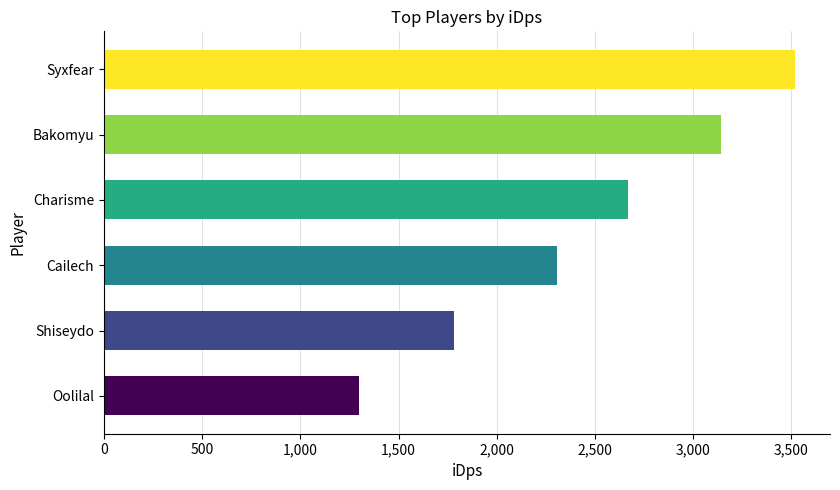

The value at Syxfear is 5521.7. True or false?

False